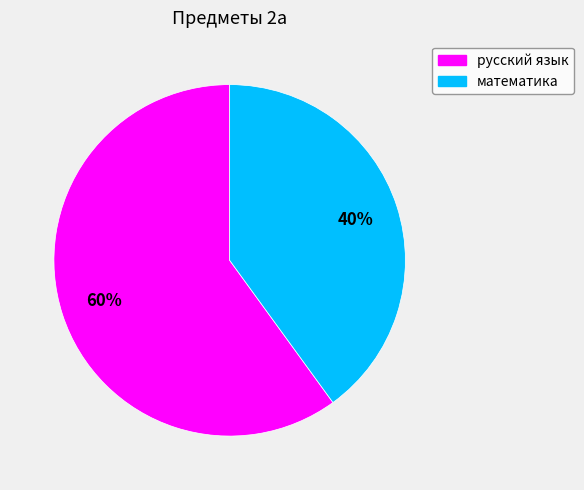

Is математика the majority of the pie?

No